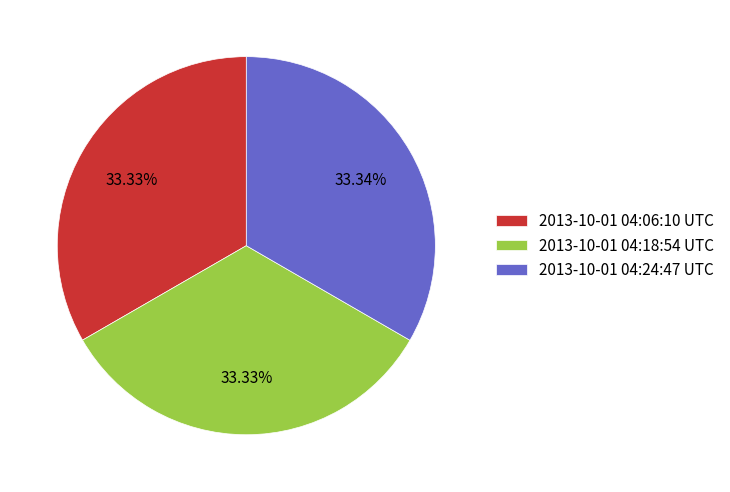

Approximately how many times larger is the value at 2013-10-01 04:06:10 UTC compared to 2013-10-01 04:18:54 UTC?

1.0